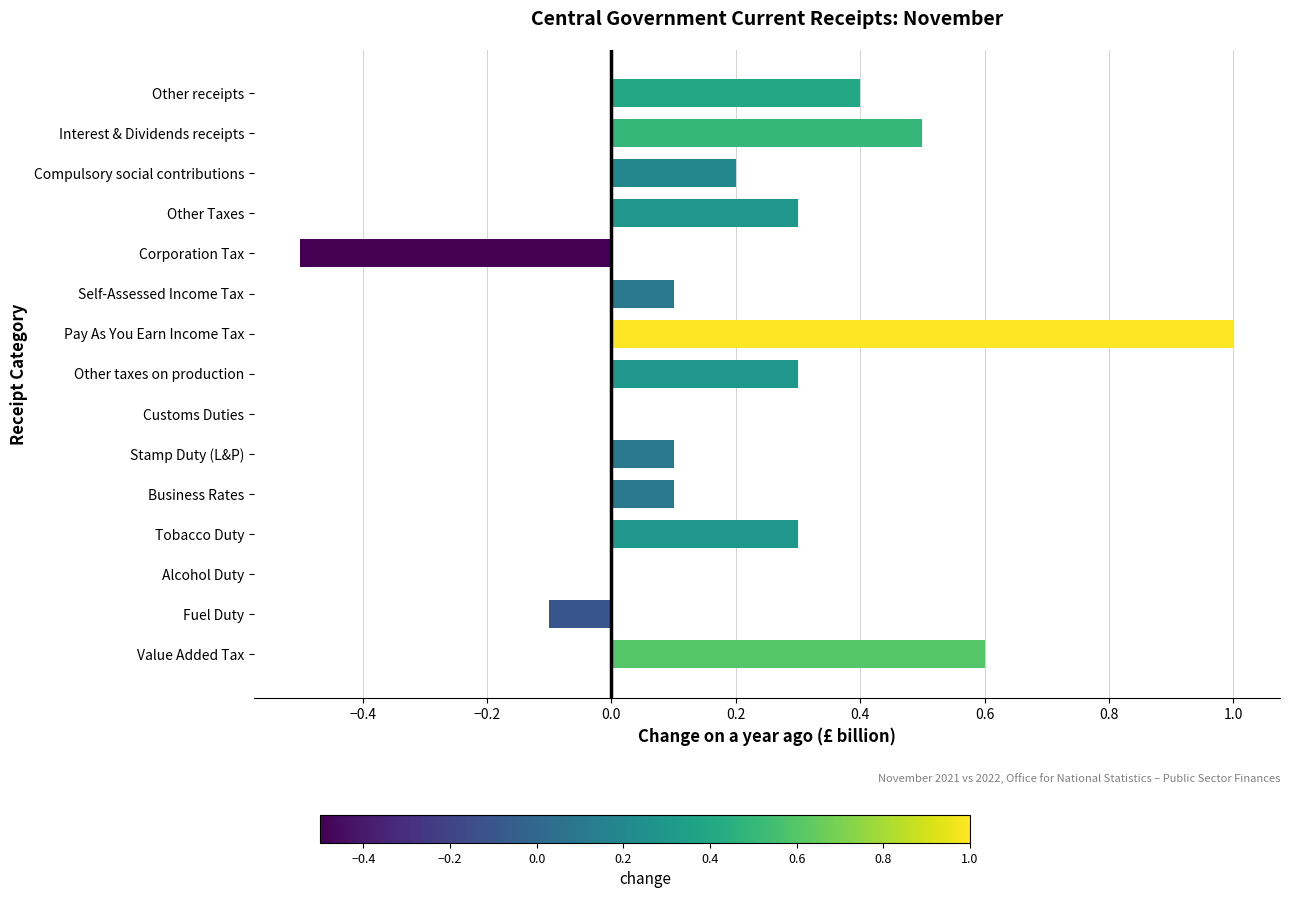

Is it true that the value at Alcohol Duty is 0.0?

True